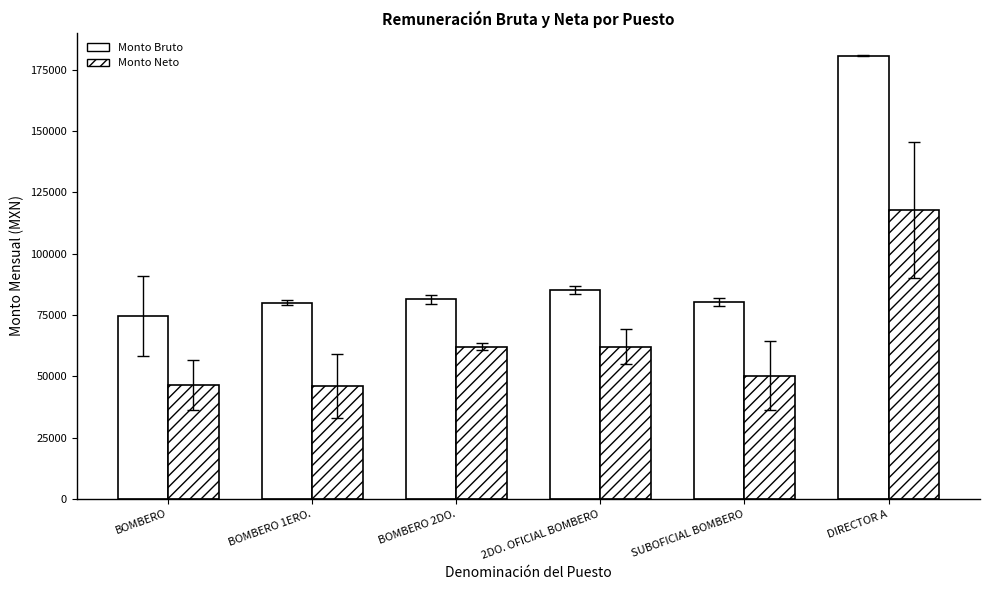

What position from the left is DIRECTOR A?

6